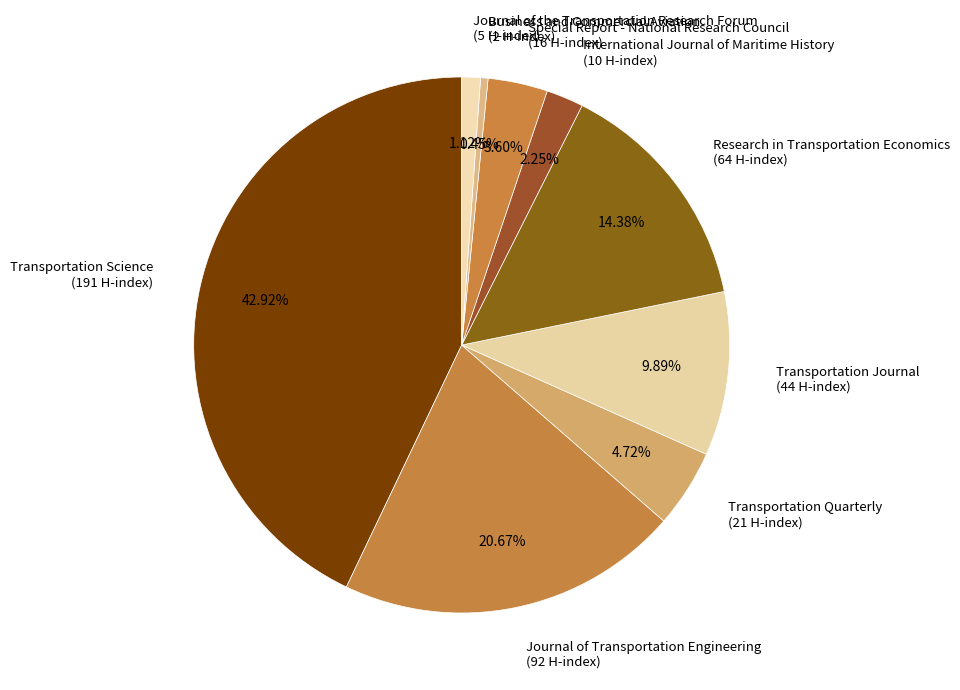

To the nearest percent, what is the average slice percentage?

11%